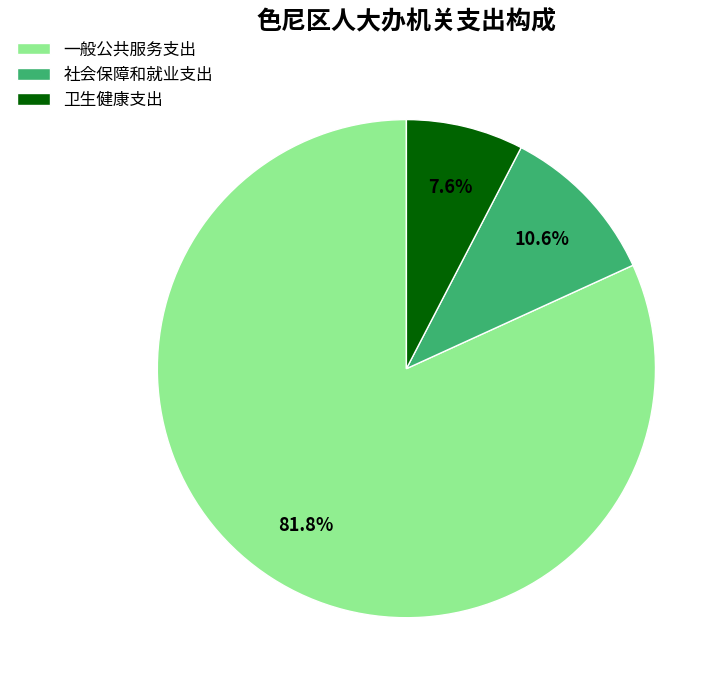

Count the number of slices in the pie.

3